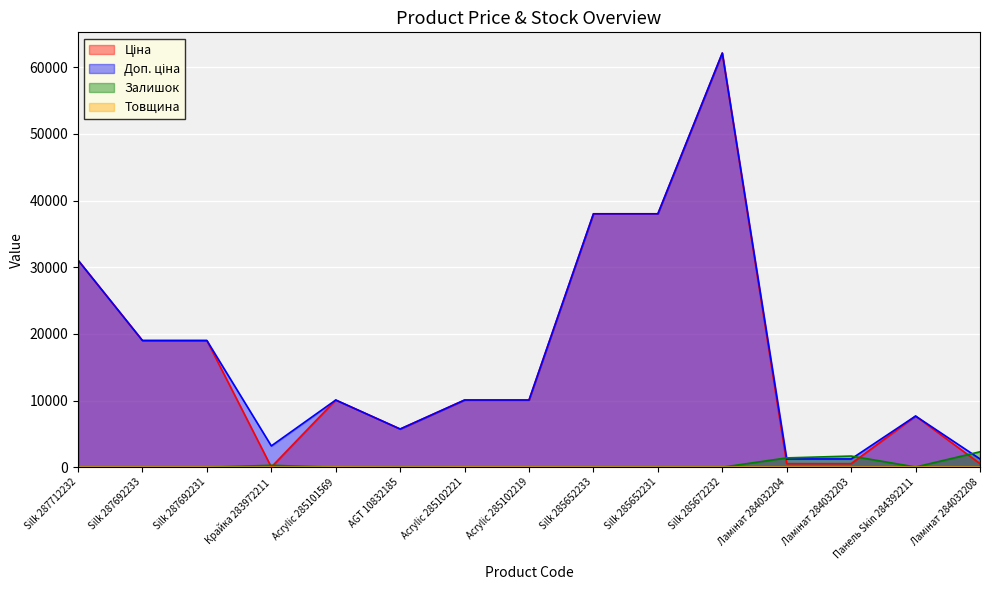

What position from the right is Ламінат 284032204?

4